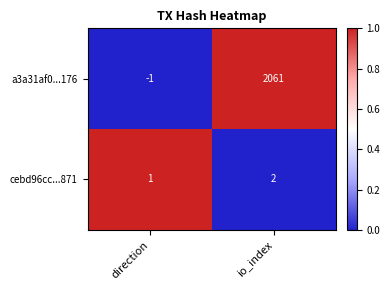

Which series has the widest spread of values?

a3a31af0...176